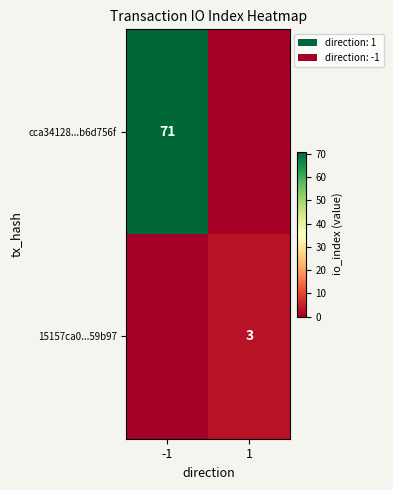

At how many categories does at least one series exceed 42?

1